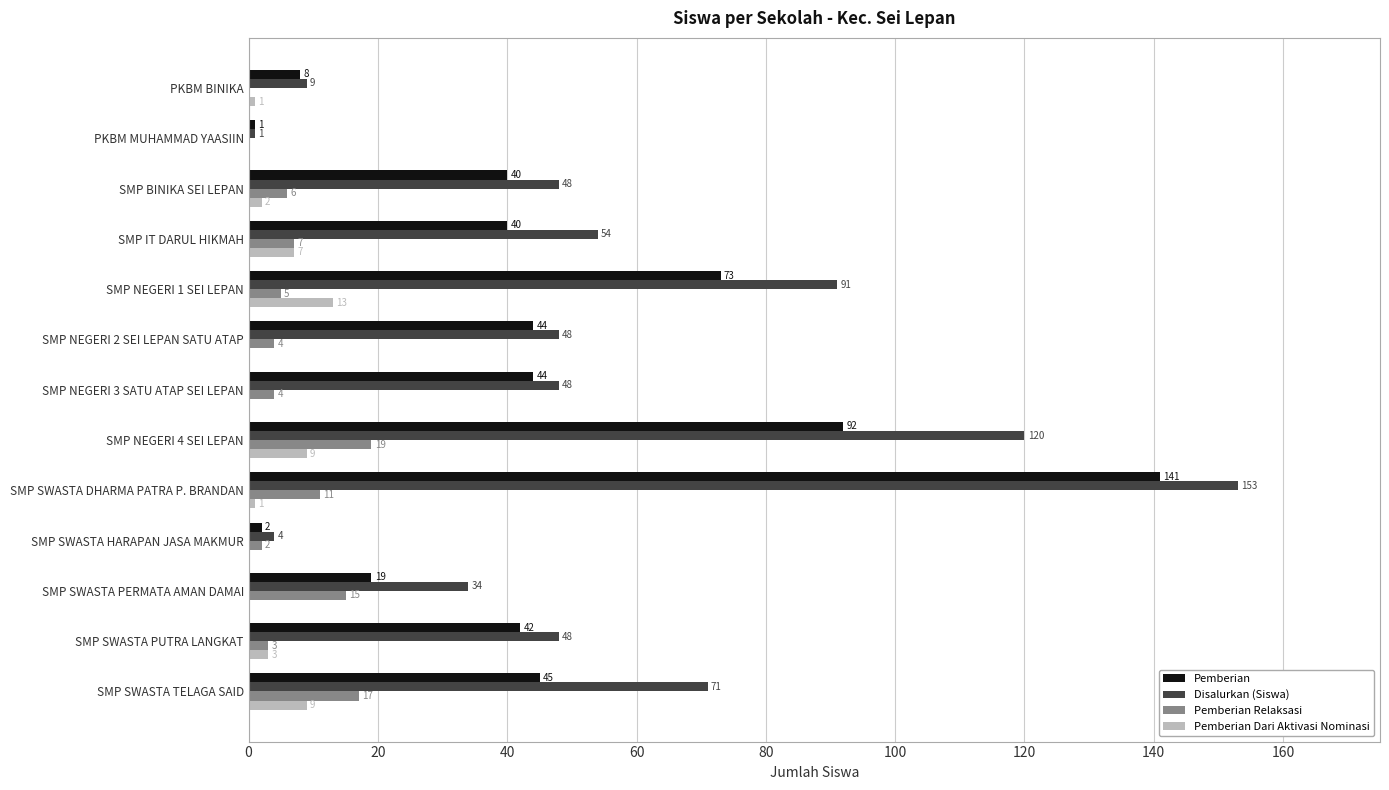

True or false: Pemberian has a value of 44 at SMP NEGERI 2 SEI LEPAN SATU ATAP.

True